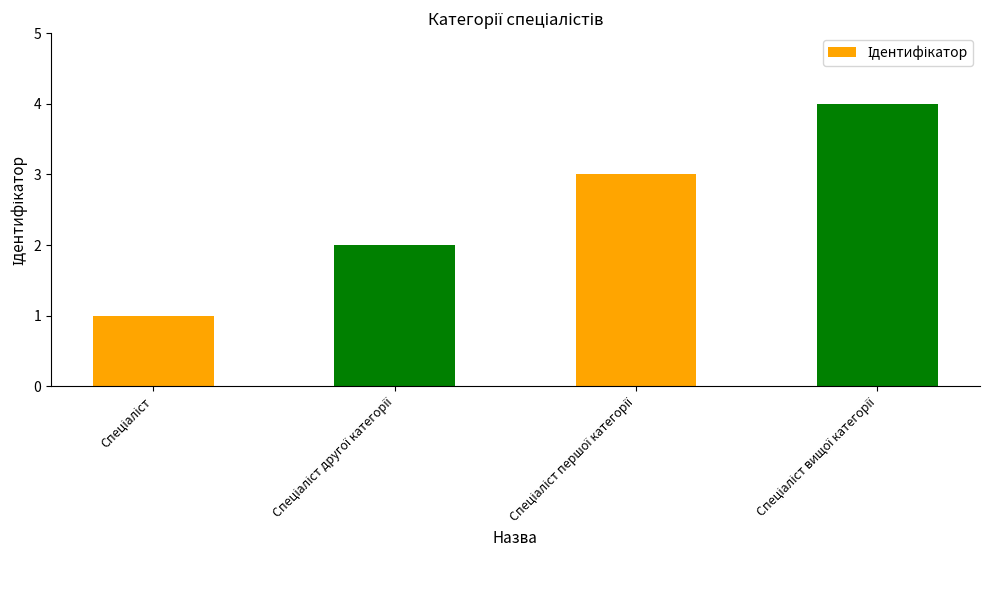

How many values are below 3?

2